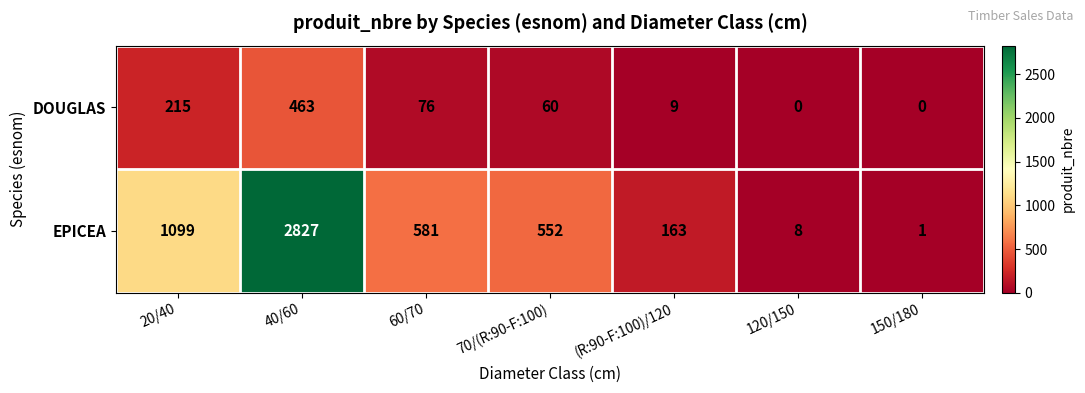

What is the average value of the DOUGLAS series?

118